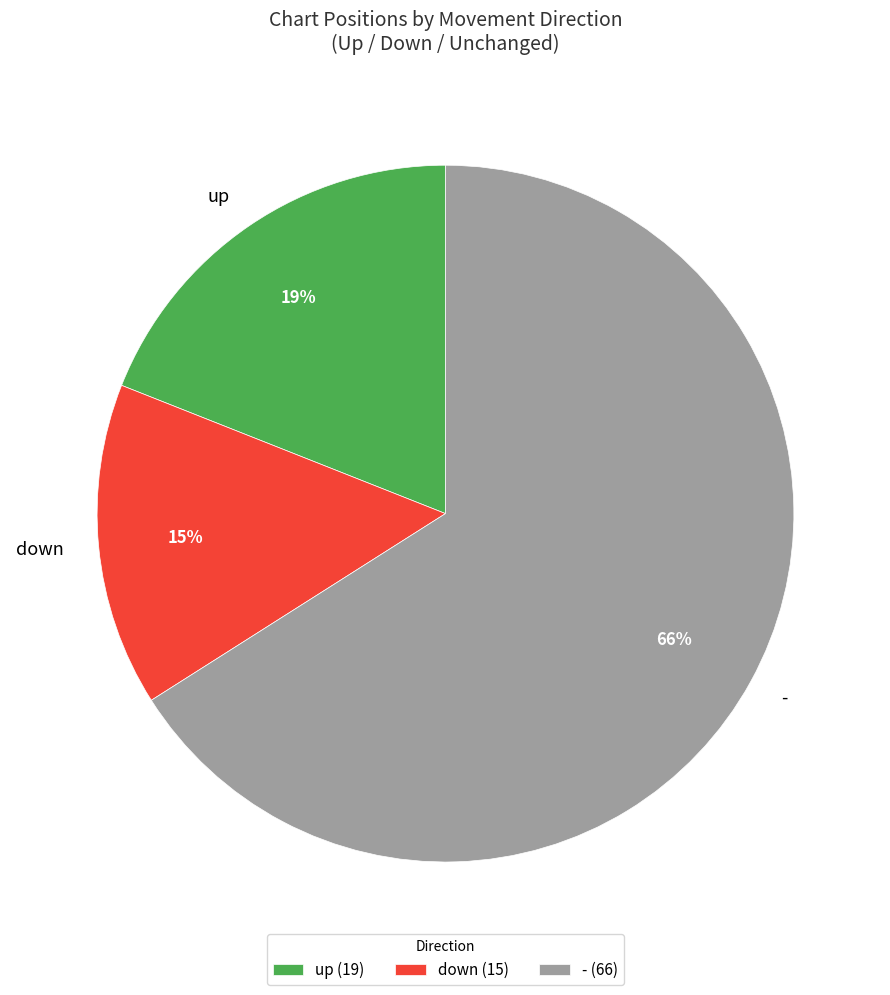

Is there a majority slice in this chart?

Yes